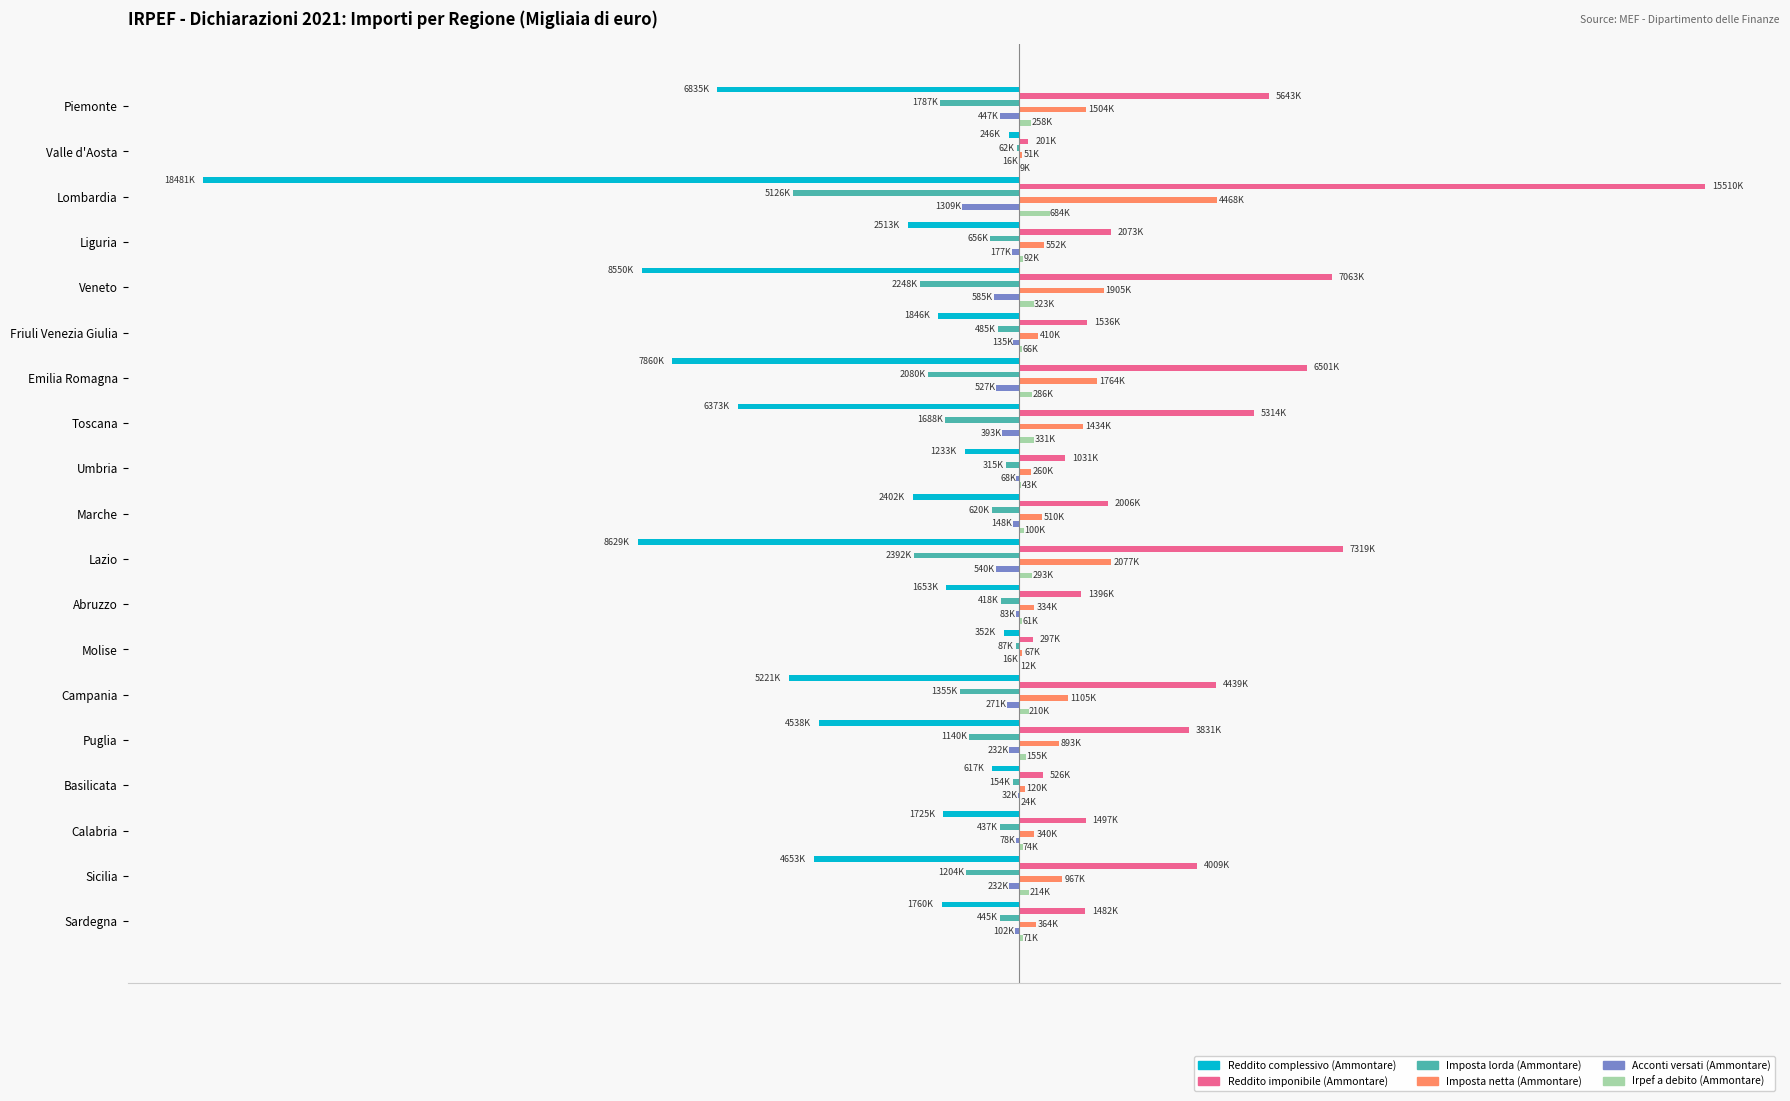

What are all the series names shown in the legend?

Reddito complessivo (Ammontare), Reddito imponibile (Ammontare), Imposta lorda (Ammontare), Imposta netta (Ammontare), Acconti versati (Ammontare), Irpef a debito (Ammontare)